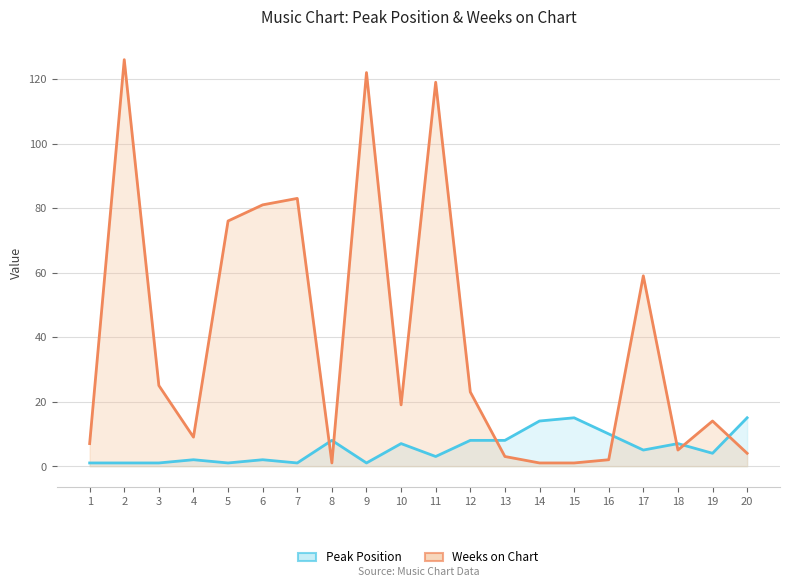

Which has a higher value, 17 or 1?

17